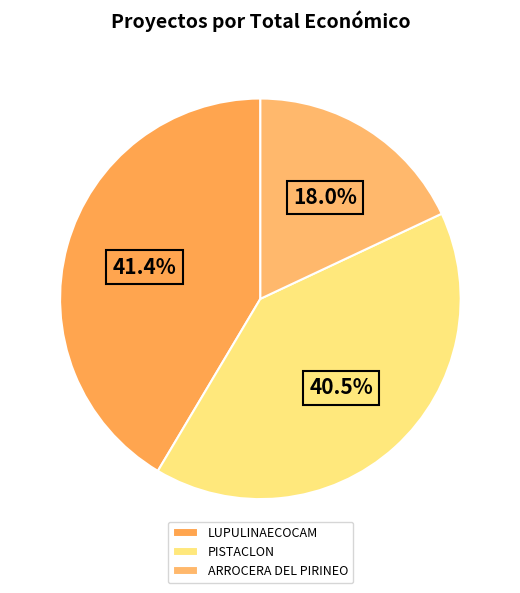

How many segments does this pie chart have?

3